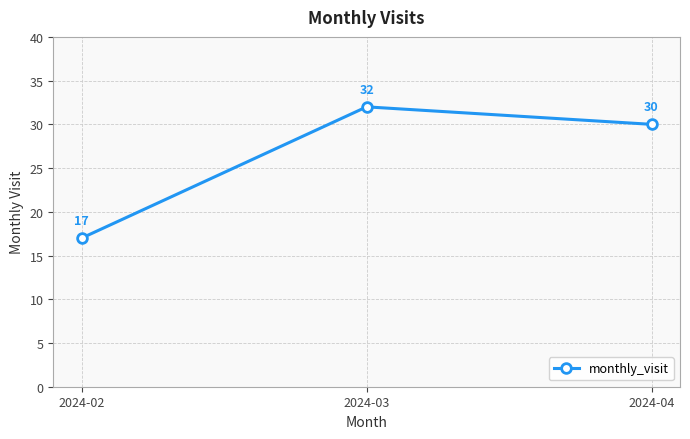

What is the difference between the values at 2024-03 and 2024-04?

2